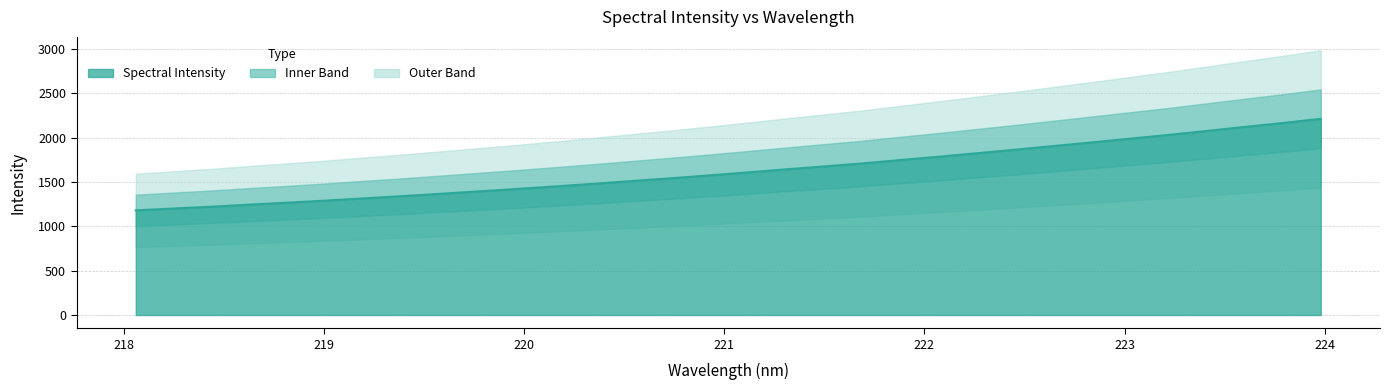

Count the number of values greater than 1607.

16